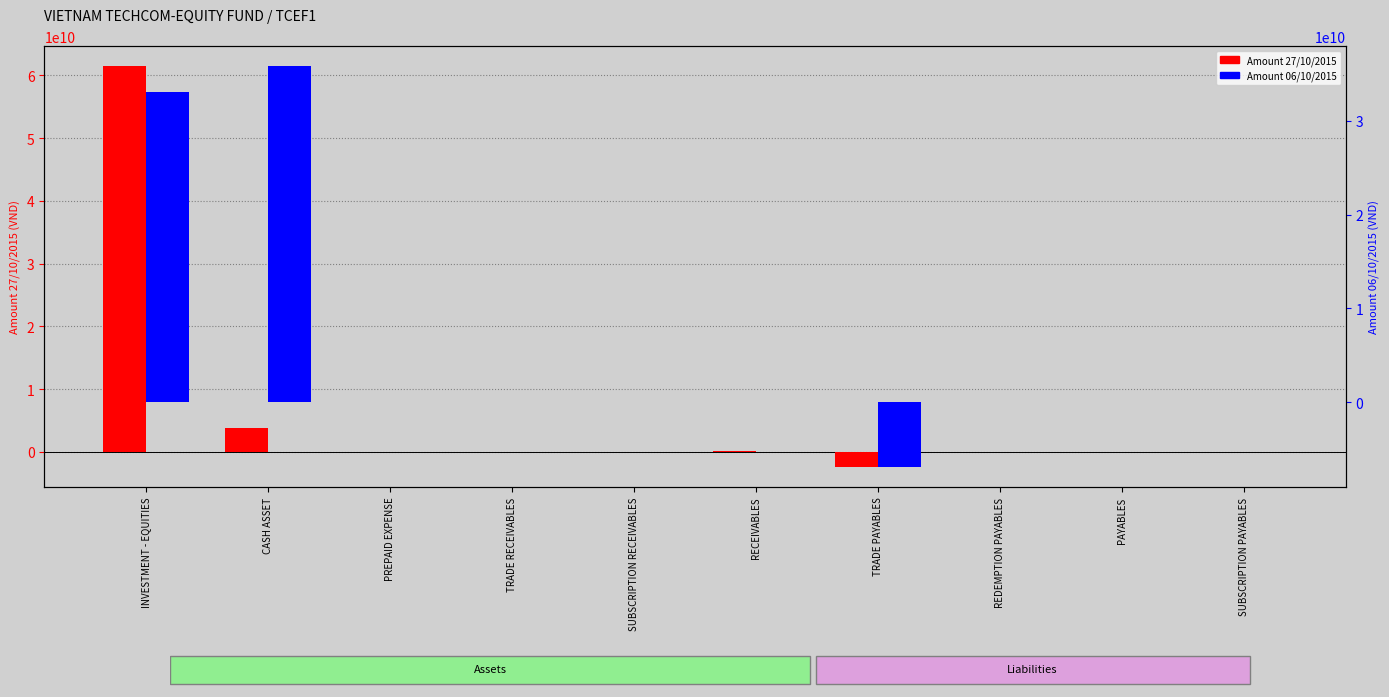

What position from the right is INVESTMENT - EQUITIES?

10